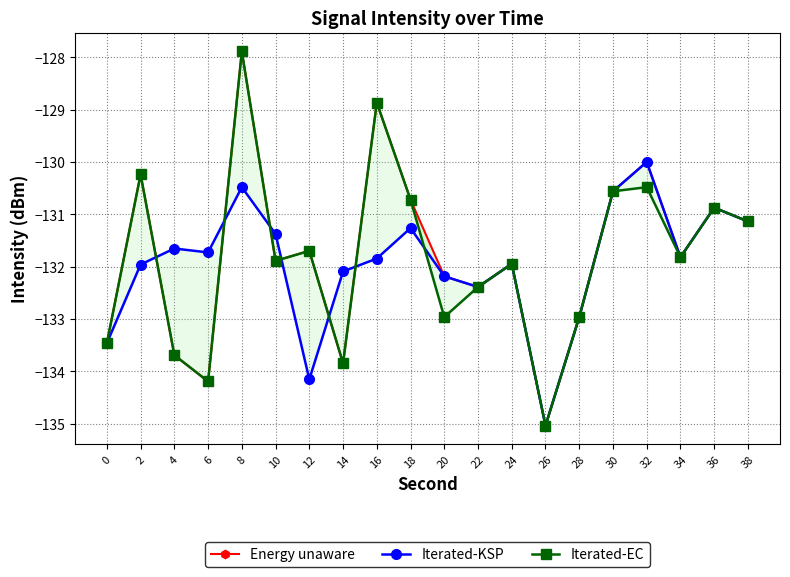

At which label does Energy unaware reach its peak?

8